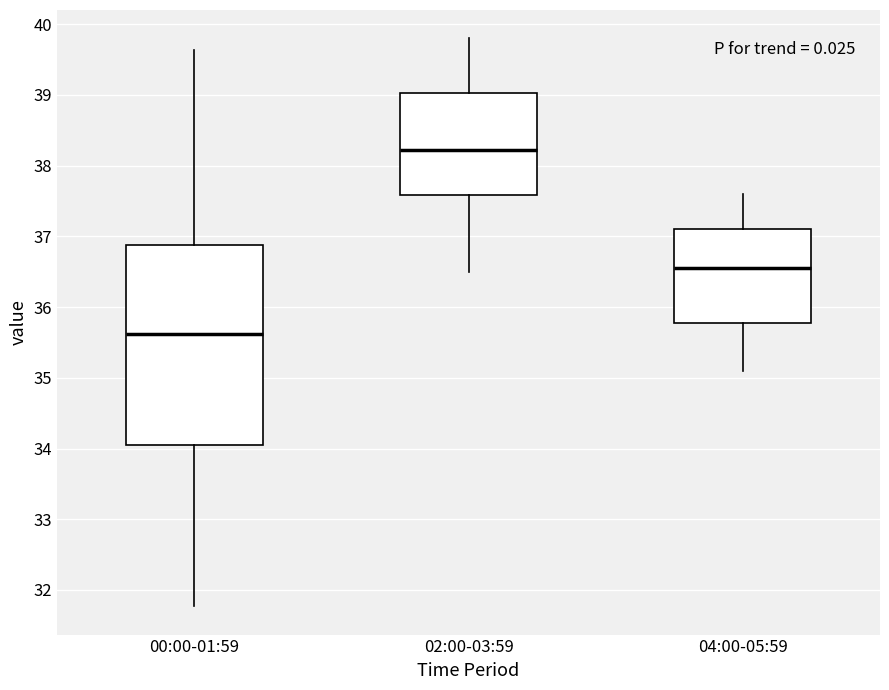

Reading left to right, read every box against the y-axis: the position of its median line, the range the box covers, and the ends of its whiskers. The values are not printed on the chart, so give them approximately, as read against the axis.

00:00-01:59: median 35.6, box 34.1 to 36.9, whiskers 31.8 to 39.6
02:00-03:59: median 38.2, box 37.6 to 39.0, whiskers 36.5 to 39.8
04:00-05:59: median 36.6, box 35.8 to 37.1, whiskers 35.1 to 37.6